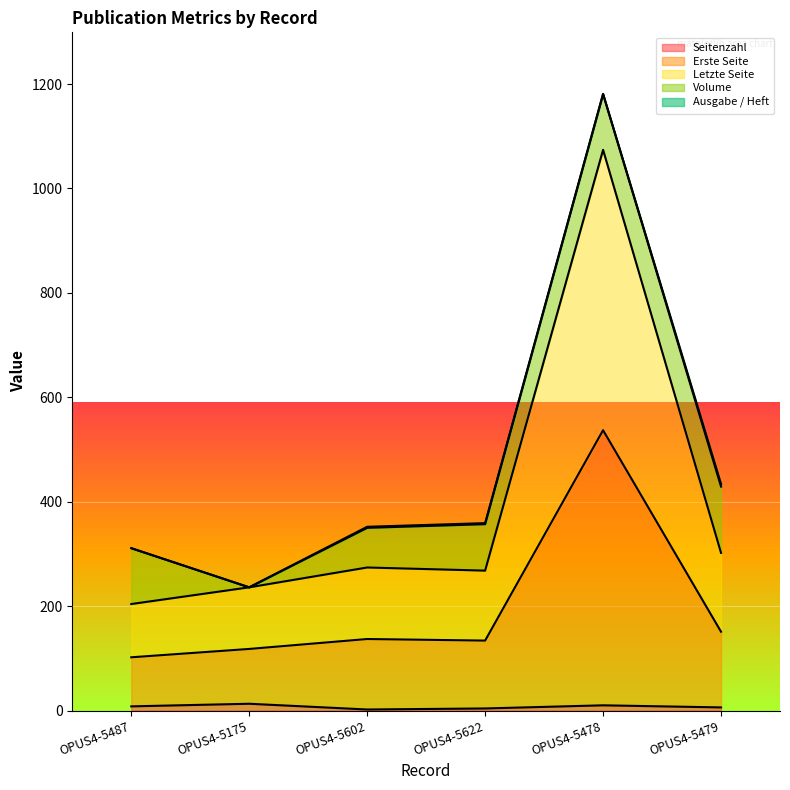

How many lines are shown in the chart?

5